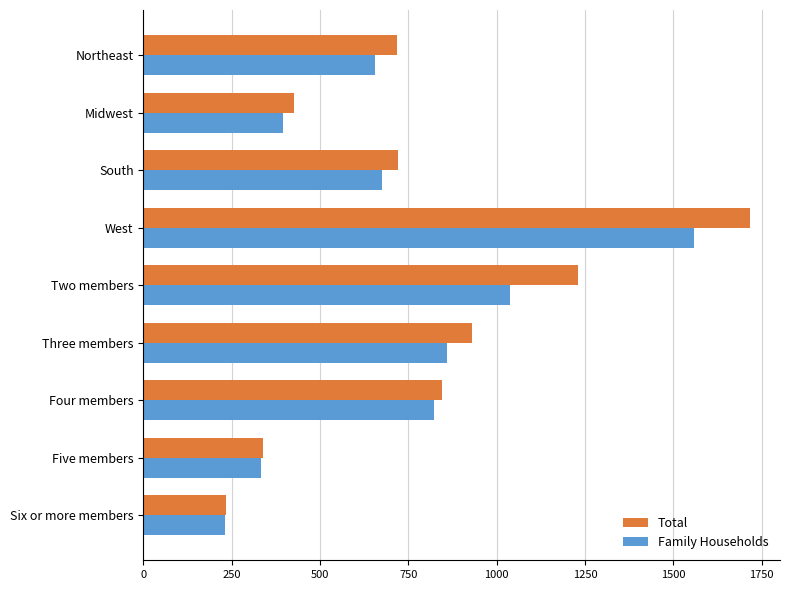

What is the sum of all Family Households values?

6565